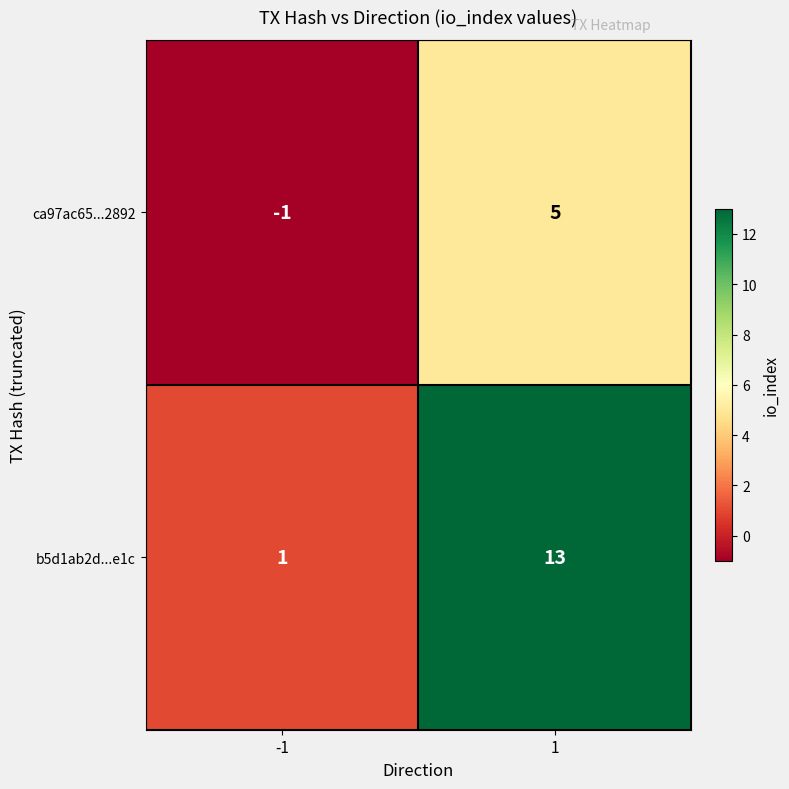

Rank the series by their average value, from highest to lowest.

b5d1ab2d...e1c, ca97ac65...2892